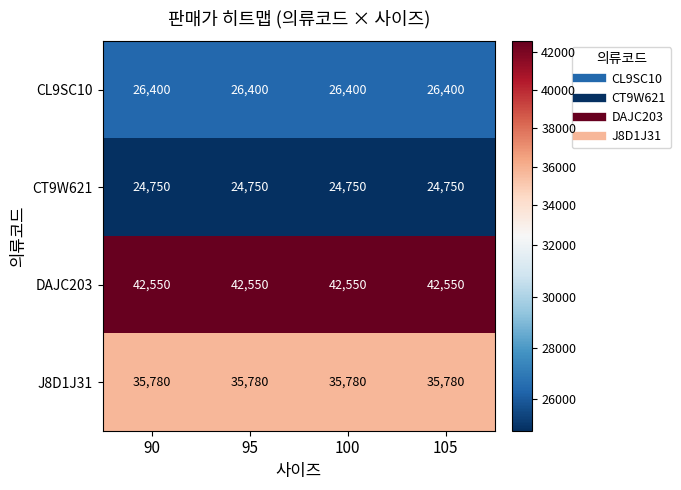

The CT9W621 series shows 24750 at 95. True or false?

True